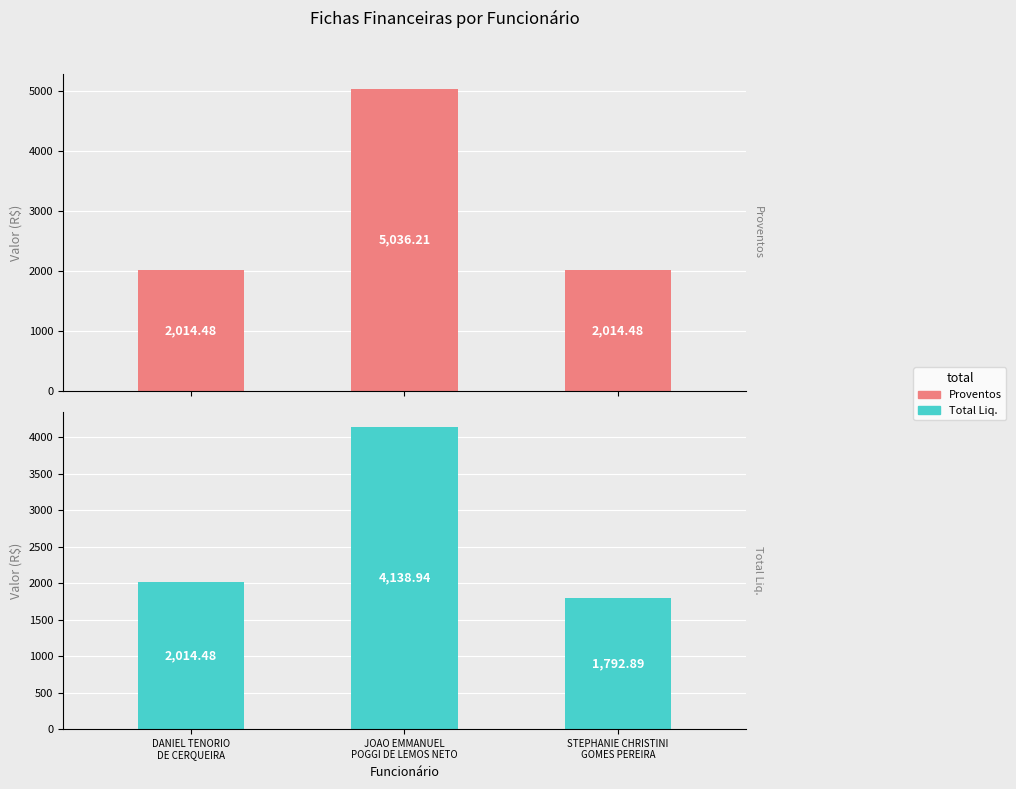

Which series has the largest total across all categories?

Proventos